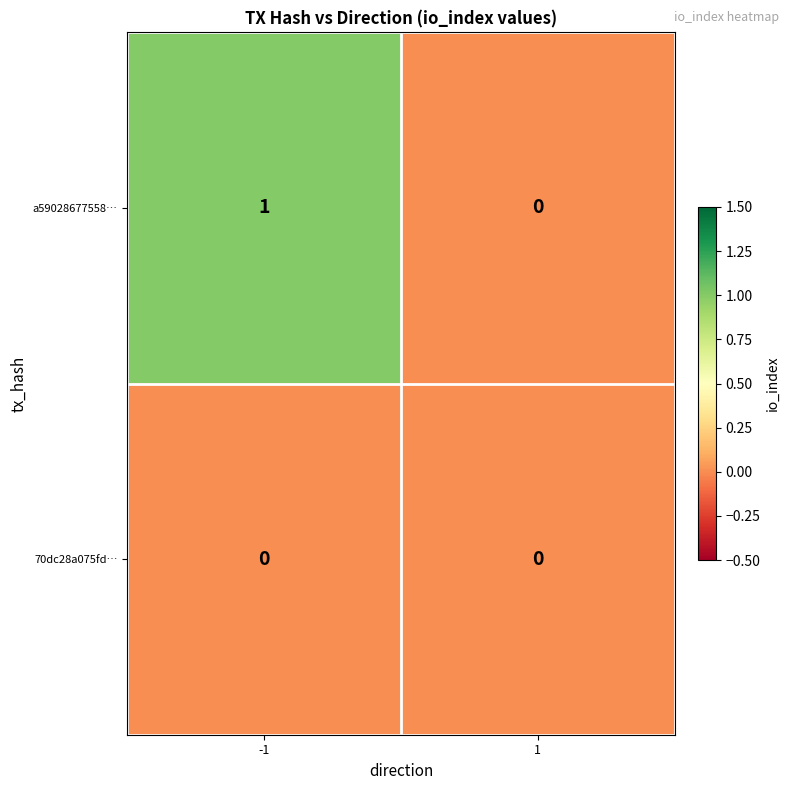

Count the number of categories in the chart.

2